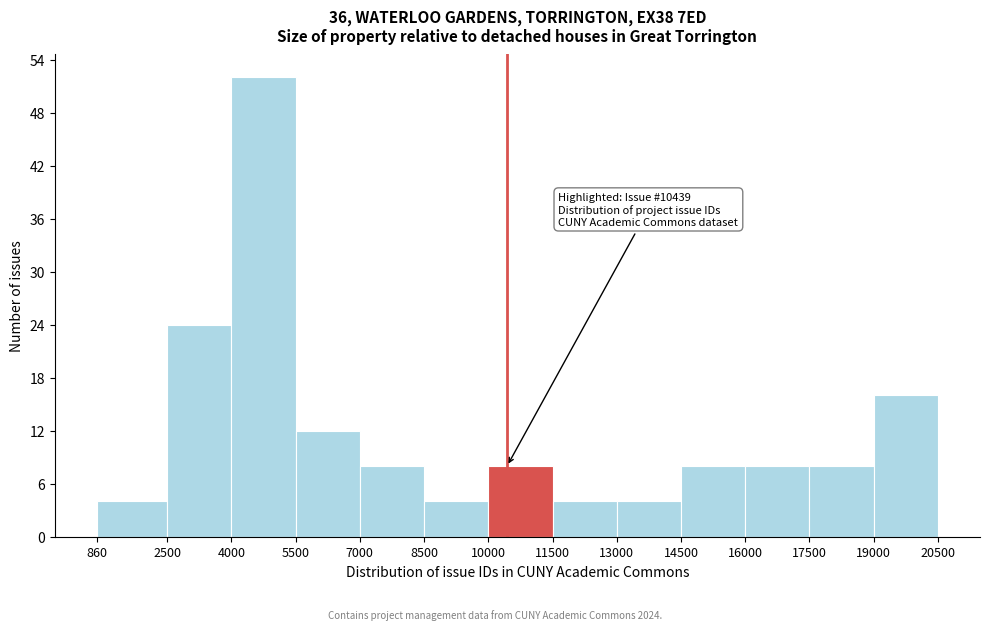

Over which range of the x-axis is the bar tallest?

4000 to 5500